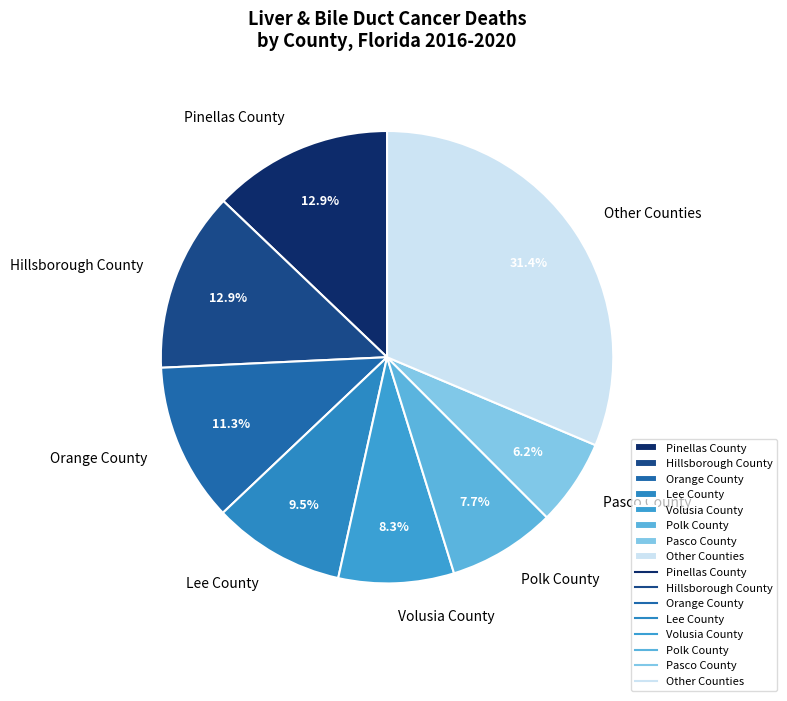

What is the largest slice in the pie chart?

Other Counties